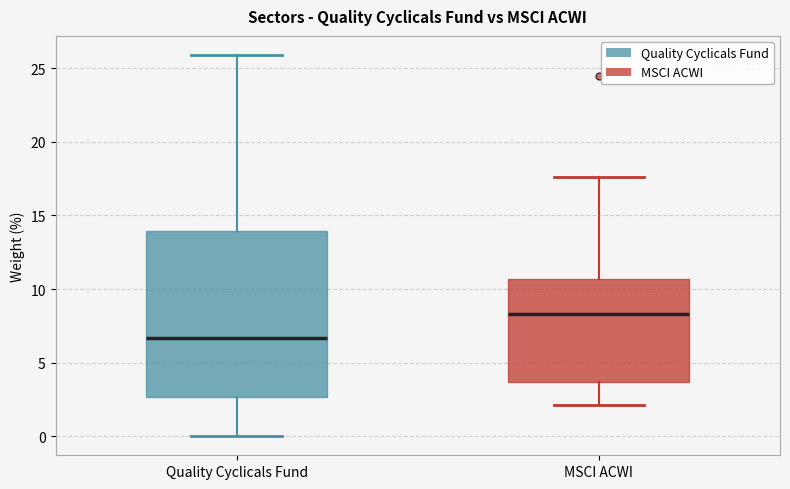

Where does the median line of the box for Quality Cyclicals Fund sit on the y-axis? The values are not printed on the chart, so give them approximately, as read against the axis.

6.5